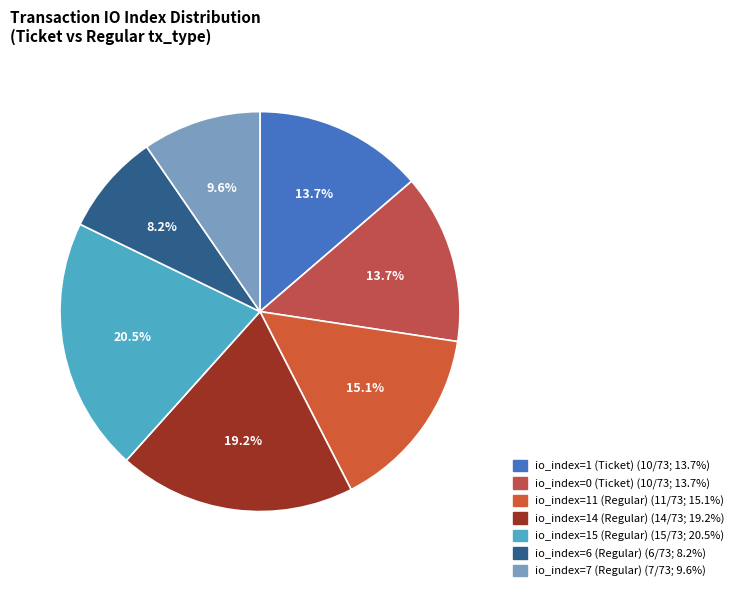

Count the number of slices in the pie.

7